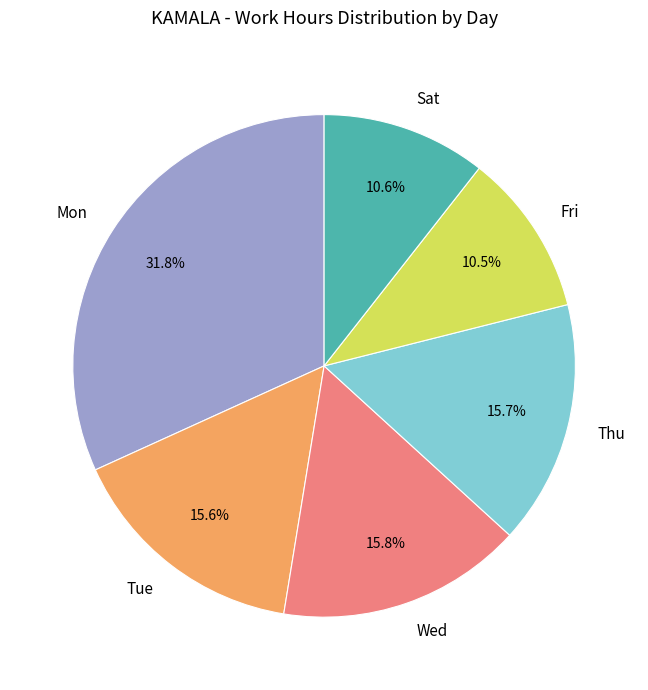

Which has a higher value, Sat or Tue?

Tue